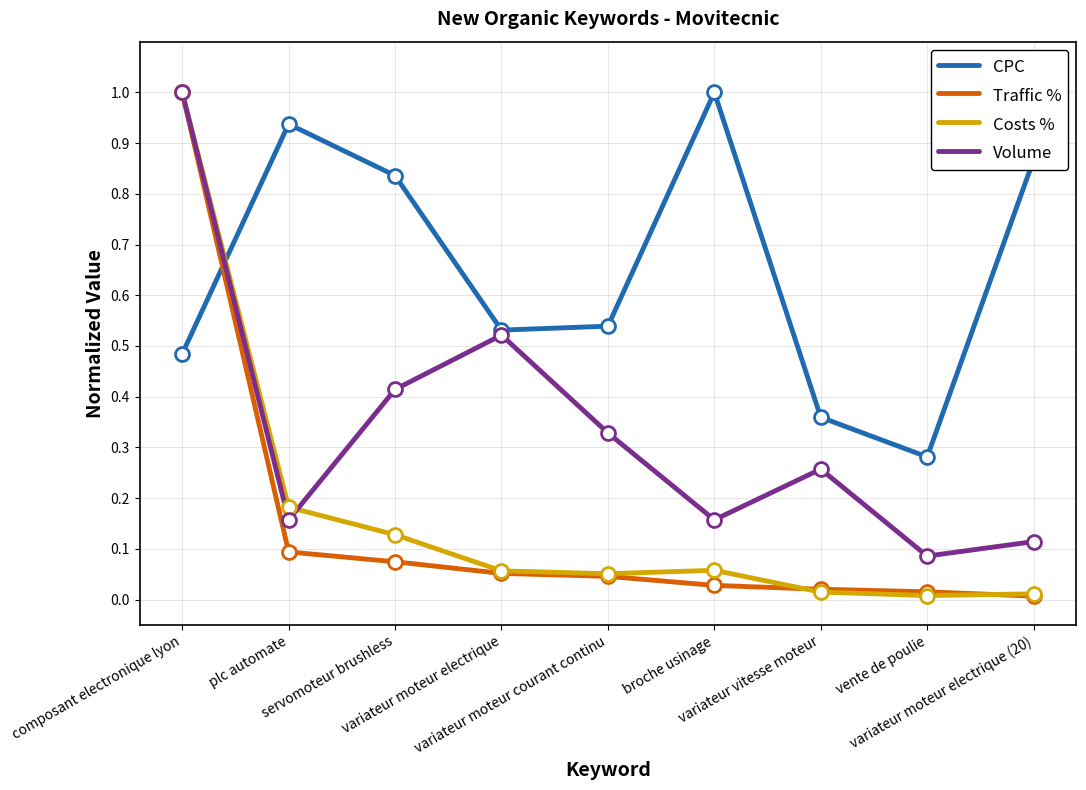

Which series has the largest total across all categories?

CPC